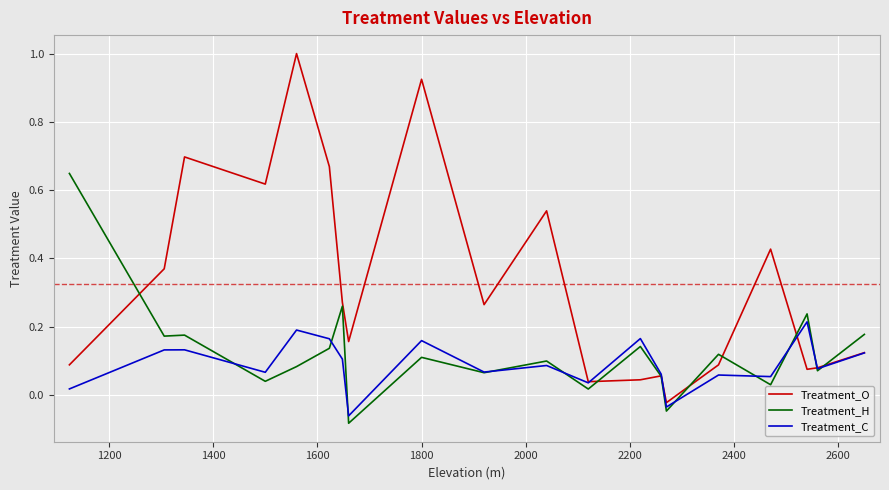

Which series has the widest spread of values?

Treatment_O